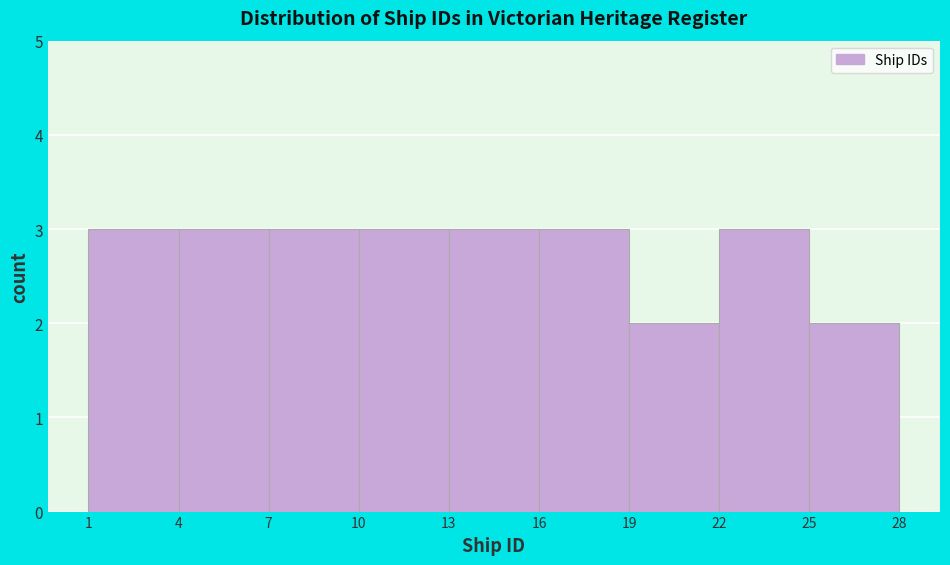

What is the height of the bar covering 22 to 25 on the x-axis? The values are not printed on the chart, so give them approximately, as read against the axis.

3